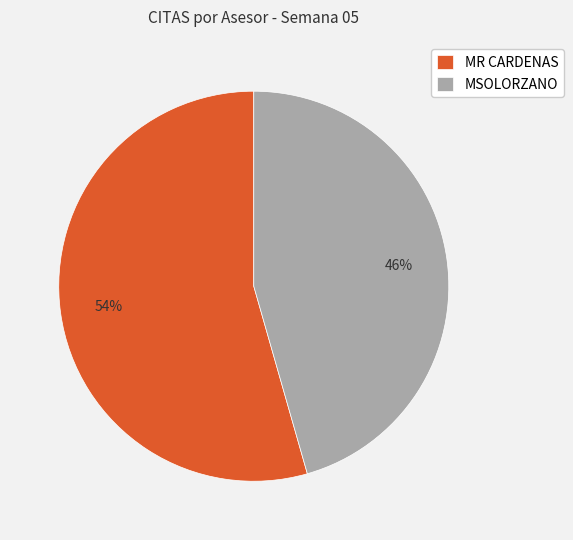

Is it true that MR CARDENAS is 42% of the pie?

False